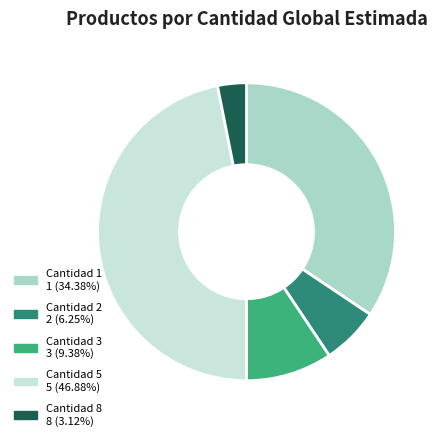

How many slices are in this pie chart?

5